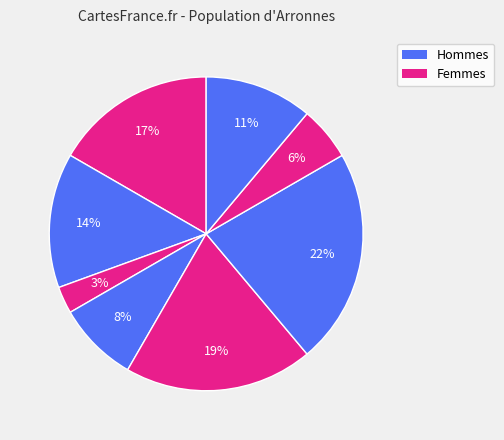

Does any single category account for the majority?

No